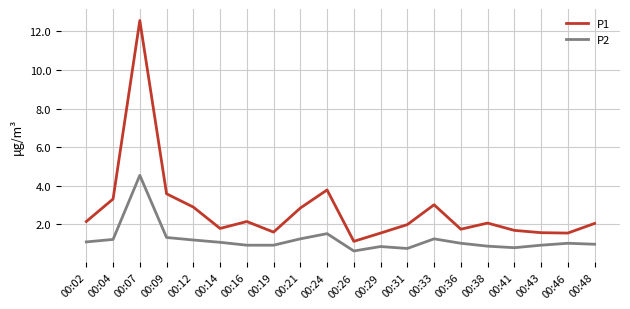

Which category has the highest value in the P1 series?

00:07